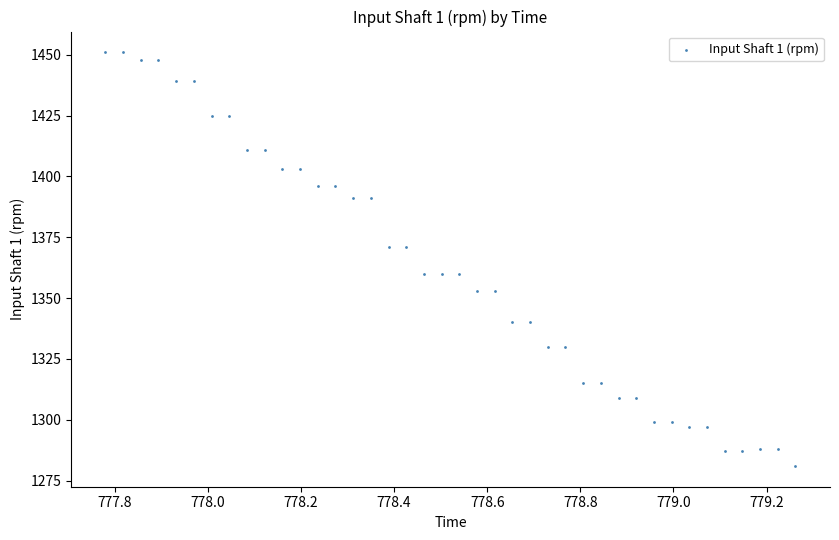

What is the range of Y values (max minus min)?

170